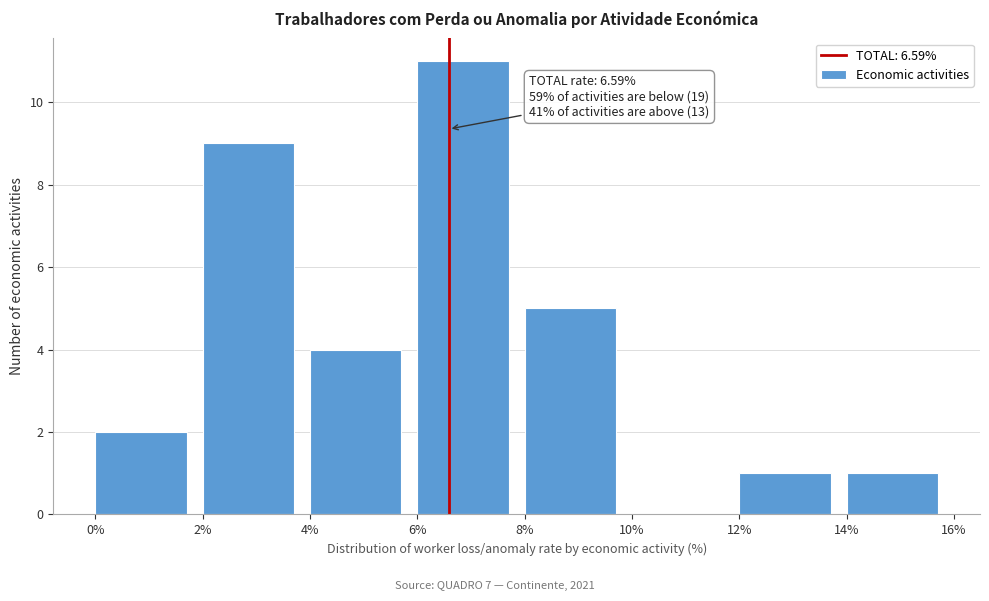

Over which range of the x-axis is the bar tallest?

6% to 8%